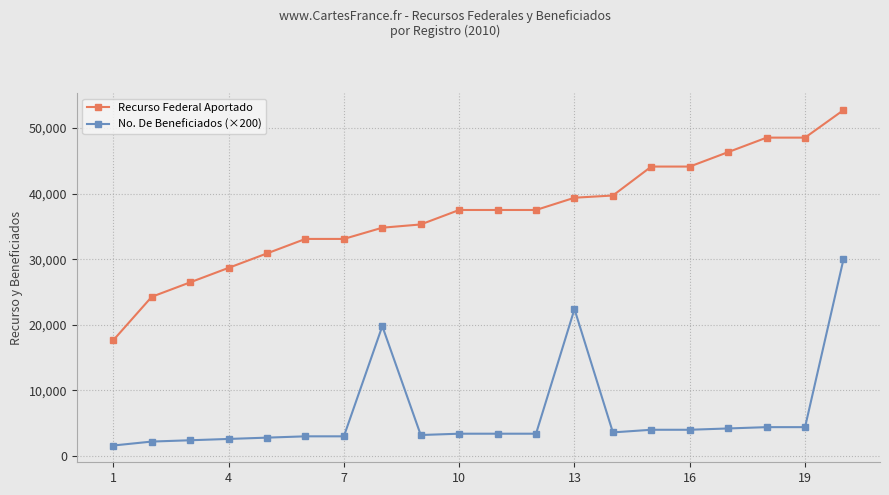

What are all the series names shown in the legend?

Recurso Federal Aportado, No. De Beneficiados (×200)